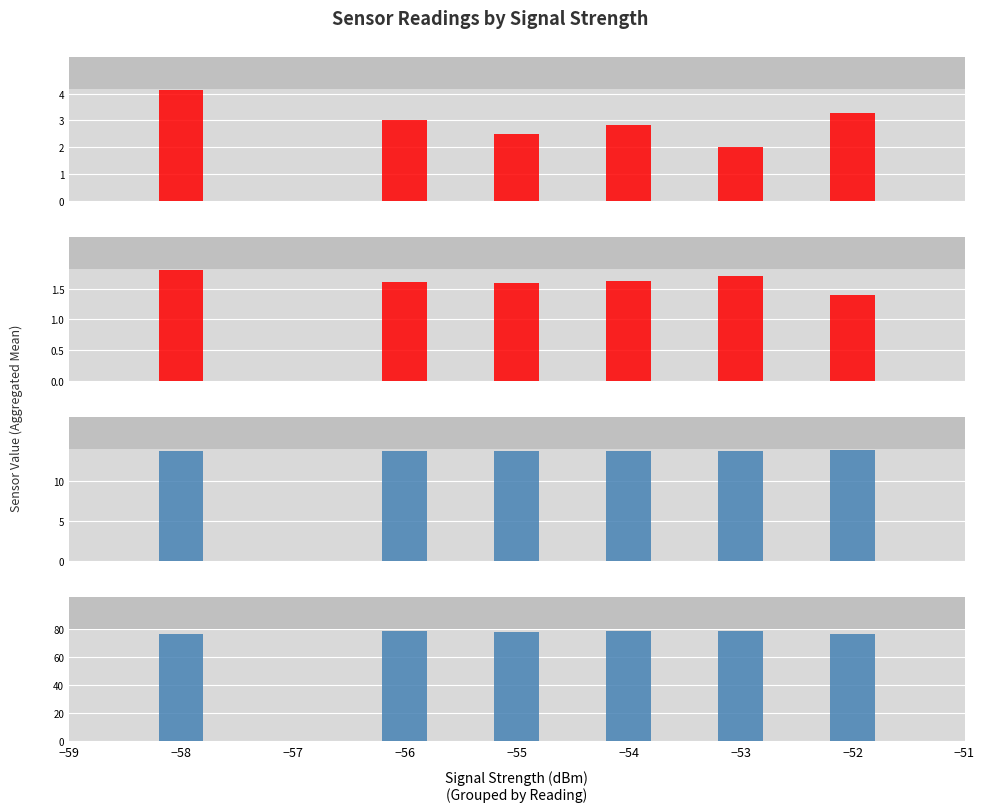

Rank the series at −58 from highest to lowest value.

BBP2, BBP1, YOUNG, CARTER pre-BBP